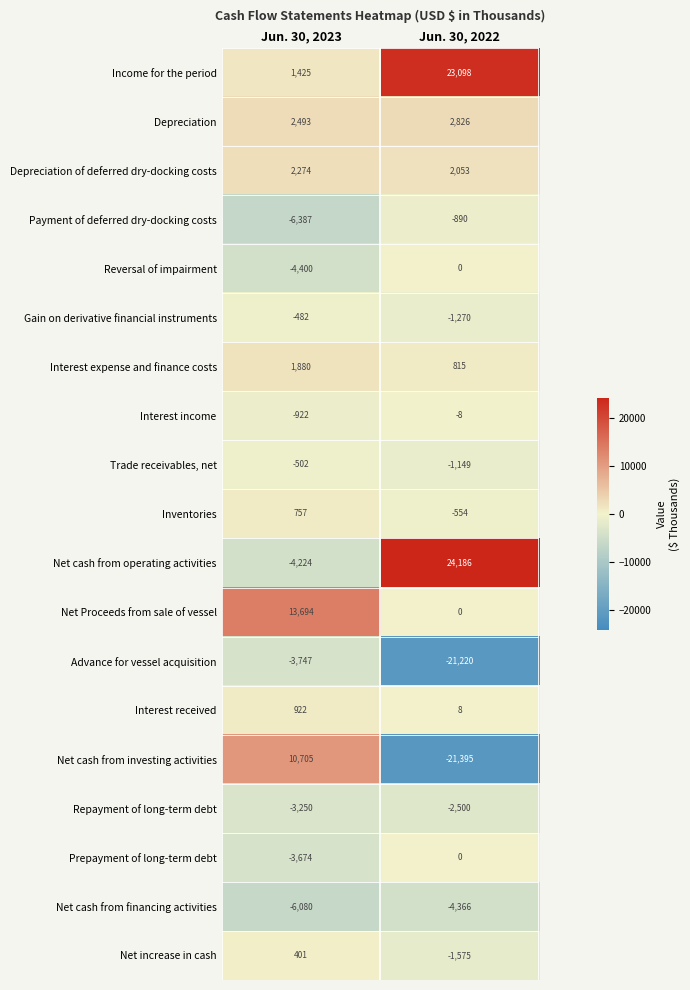

Which series has the widest spread of values?

Net cash from investing activities